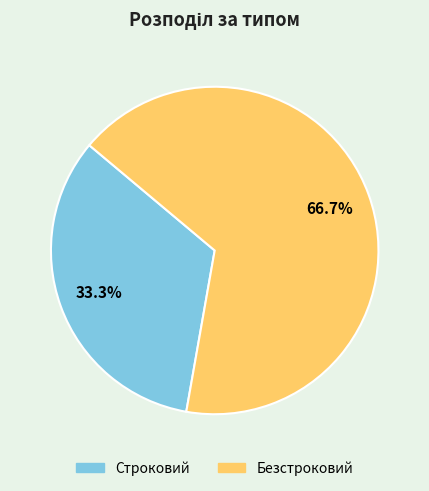

Approximately how many times larger is the value at Безстроковий compared to Строковий?

2.0